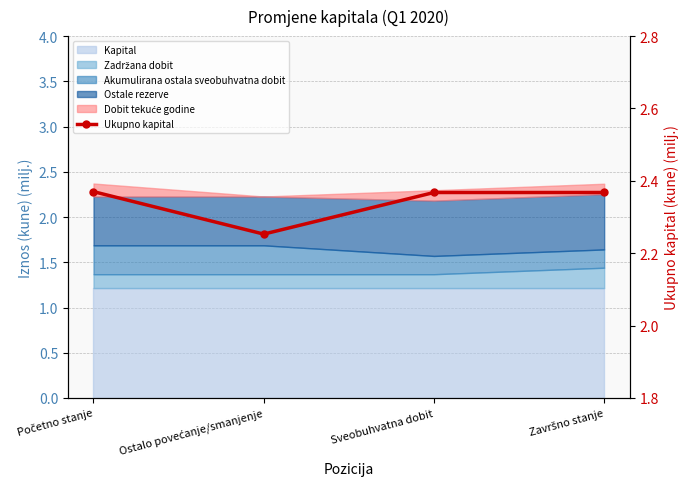

What is the label of the 3rd point from the left?

Sveobuhvatna dobit